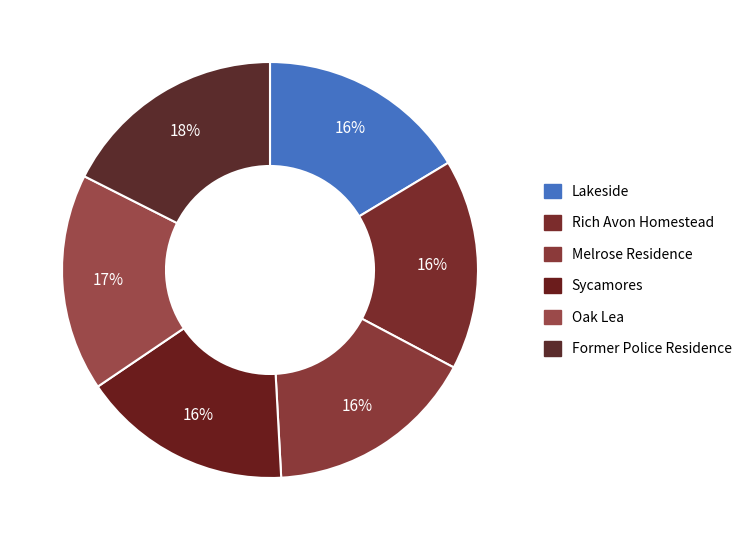

How many segments does this pie chart have?

6